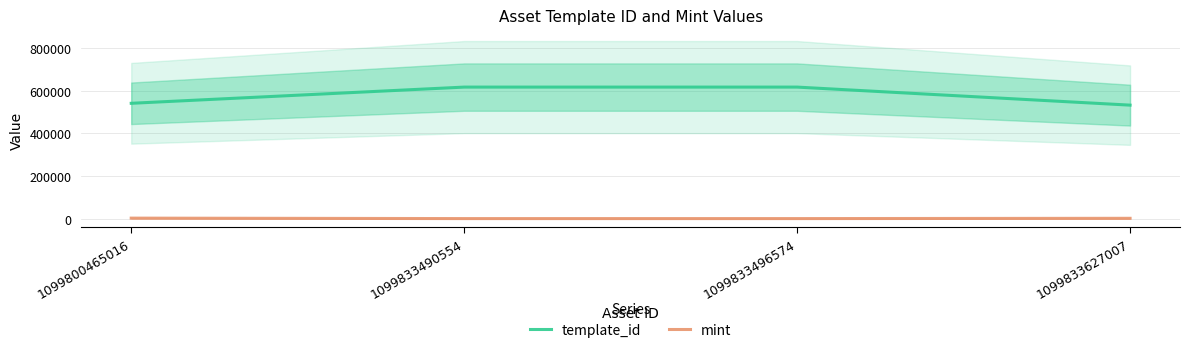

Reading left to right, list all the values displayed in this chart.

template_id: 541468	617504	617507	532825
mint: 2516	413	403	1692